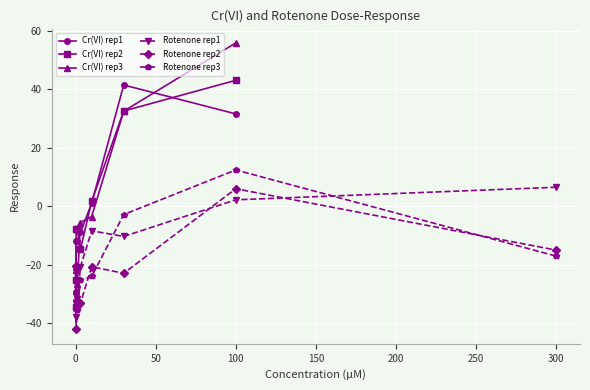

Read the Rotenone rep1 value at 100.

2.2